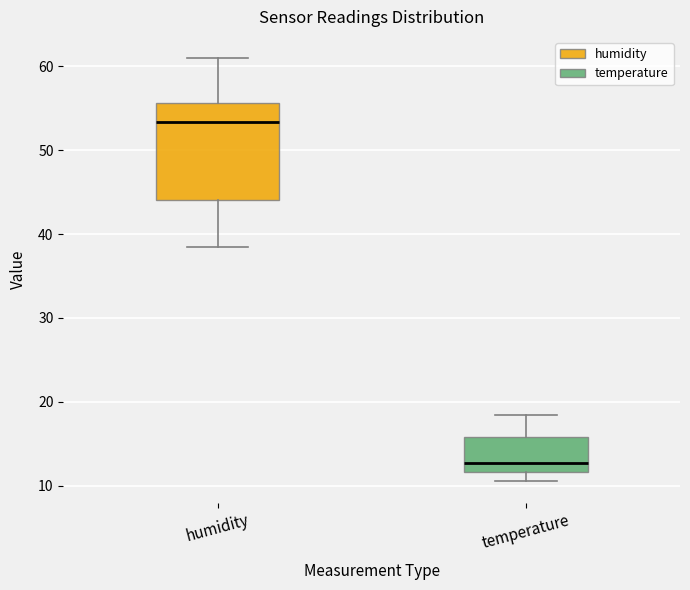

Reading left to right, read every box against the y-axis: the position of its median line, the range the box covers, and the ends of its whiskers. The values are not printed on the chart, so give them approximately, as read against the axis.

humidity: median 53, box 44 to 56, whiskers 38 to 61
temperature: median 13, box 12 to 16, whiskers 11 to 18